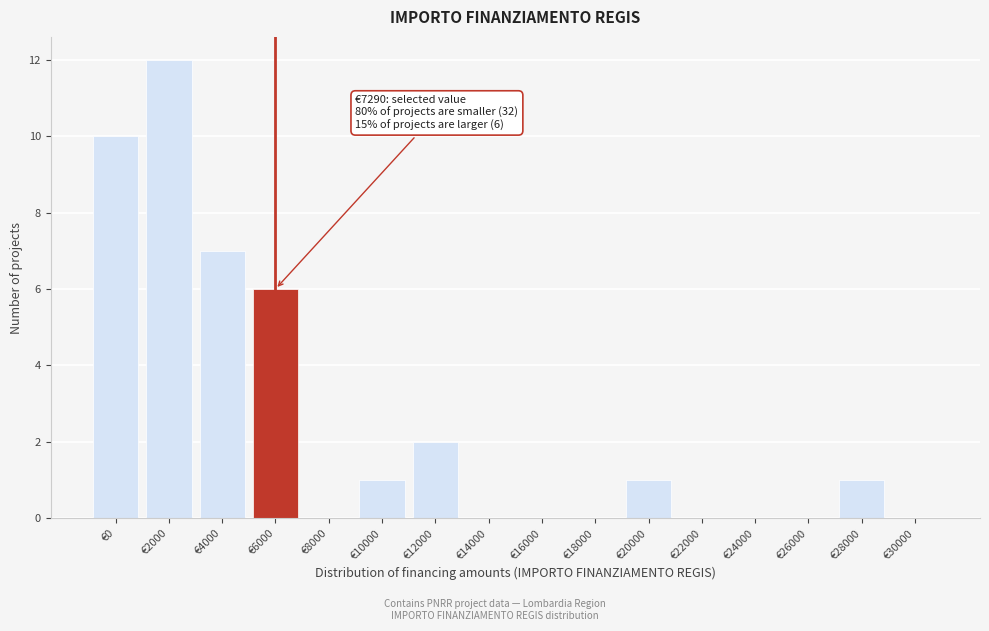

Reading left to right, extract all data points from this chart.

€0=10	€2000=12	€4000=7	€6000=6	€8000=0	€10000=1	€12000=2	€14000=0	€16000=0	€18000=0	€20000=1	€22000=0	€24000=0	€26000=0	€28000=1	€30000=0